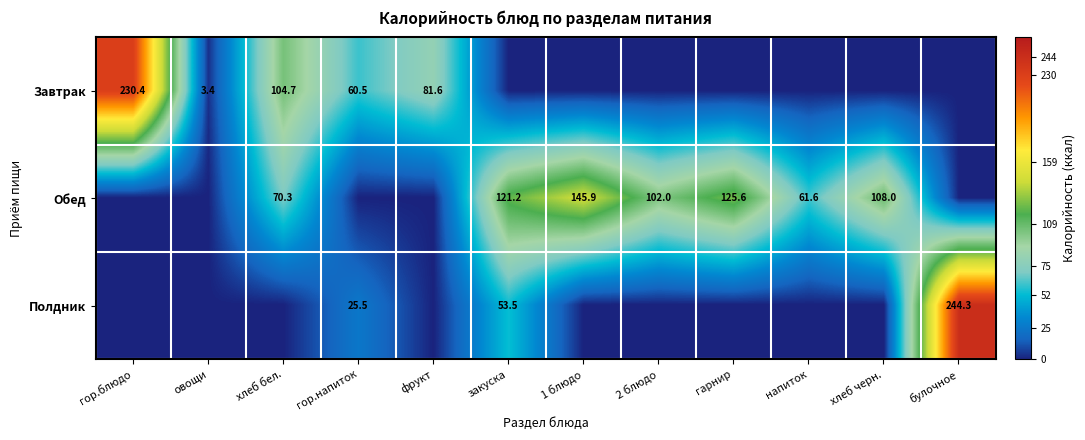

Count the number of categories in the chart.

12